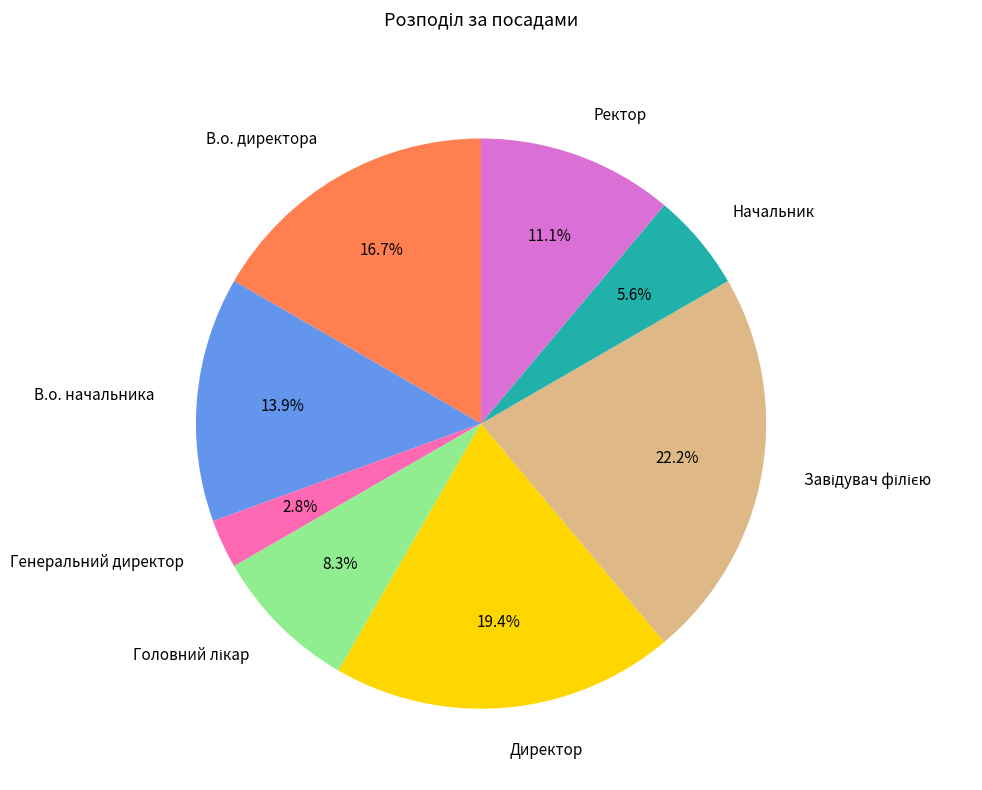

How much of the chart is everything except В.о. директора?

83.3%